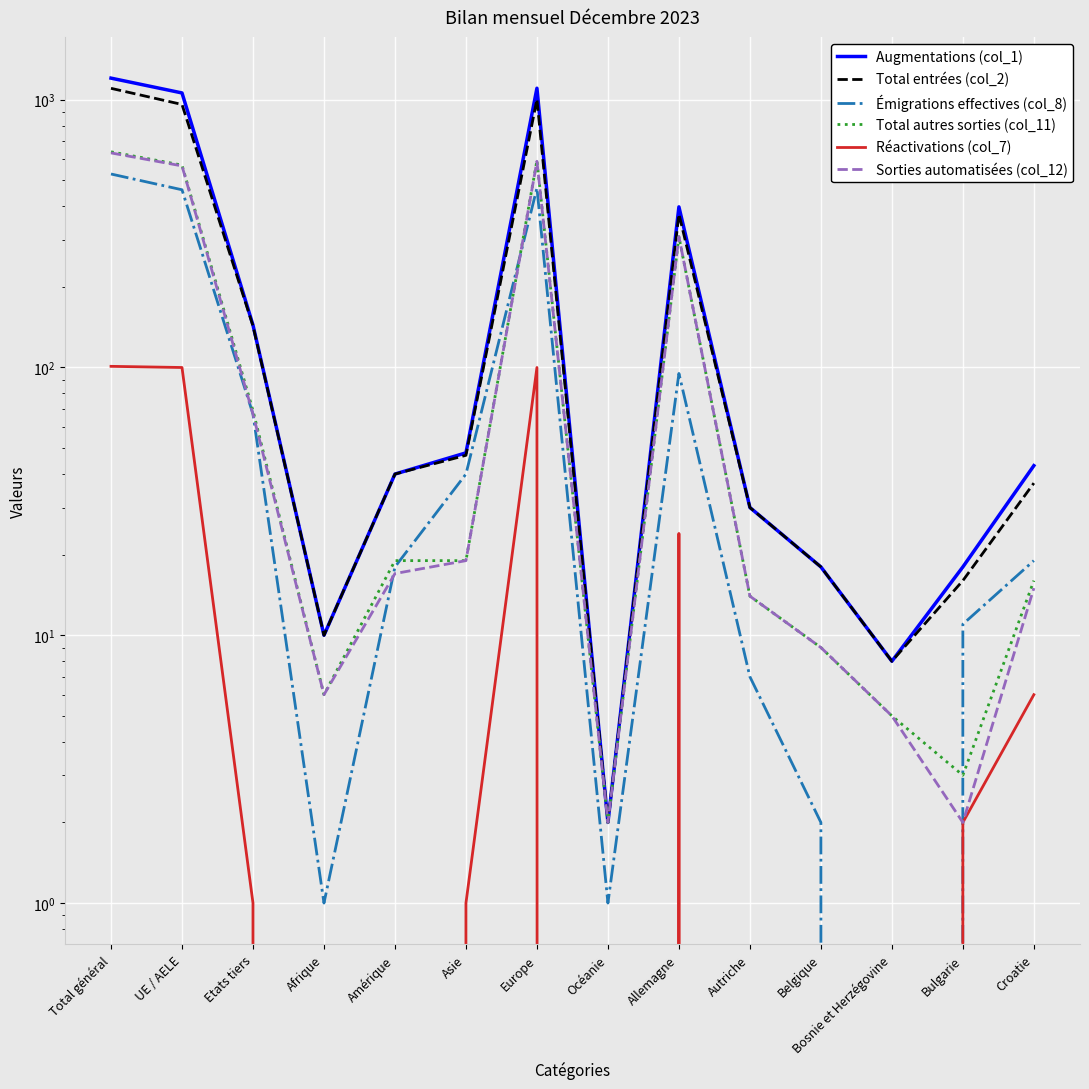

Where is Total entrées (col_2) nearest to the value 552?

Allemagne